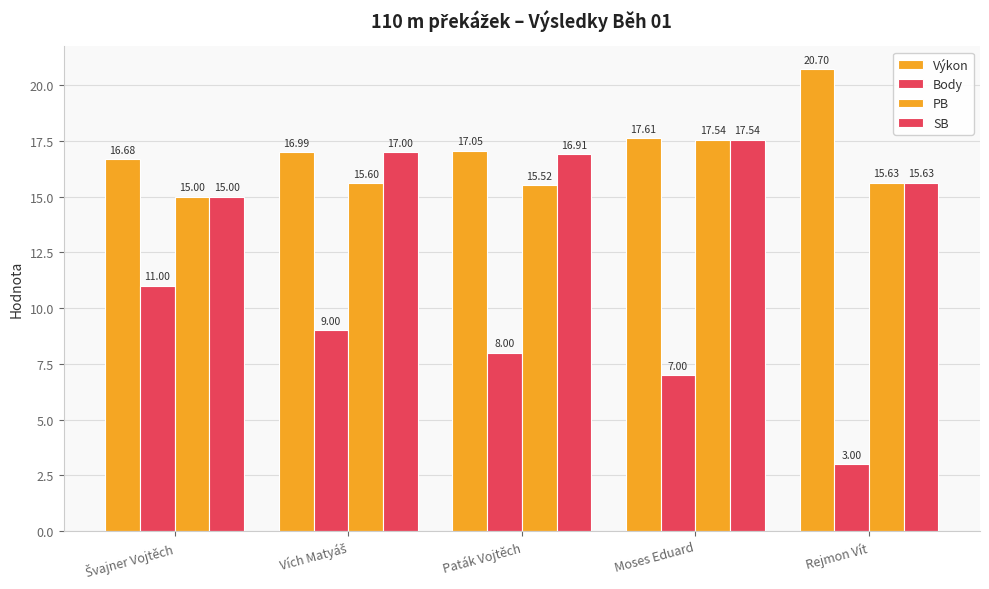

What is the sum of the Body values at Švajner Vojtěch and Moses Eduard?

18.0